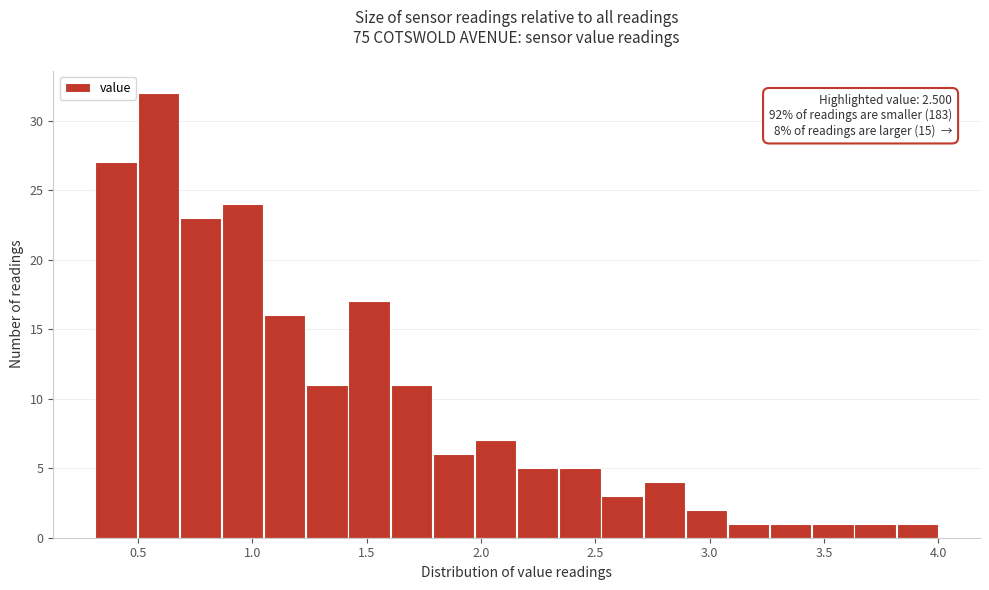

Read against the x-axis, roughly where is the centre of the tallest bar?

0.60